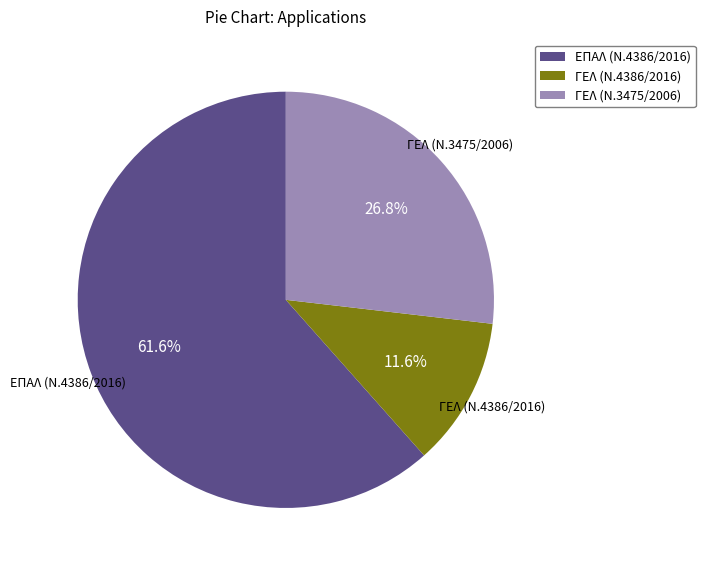

Count the number of slices in the pie.

3